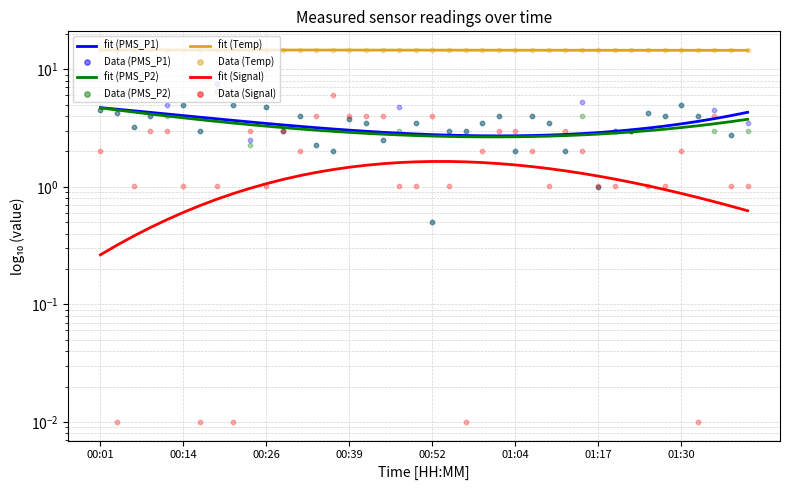

Is the value of fit (PMS_P1) at 29 greater than the value of fit (Signal) at 26?

Yes